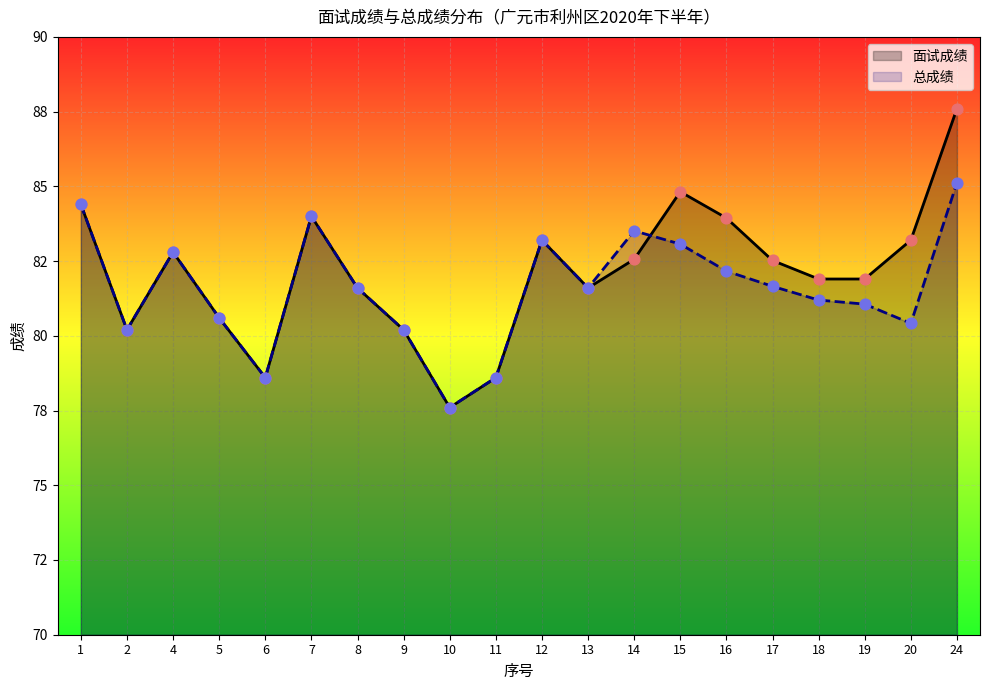

Which series reaches the minimum Y coordinate?

面试成绩